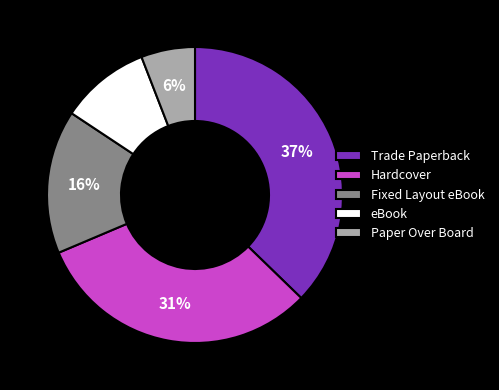

Rank the categories by value from lowest to highest.

Paper Over Board, eBook, Fixed Layout eBook, Hardcover, Trade Paperback